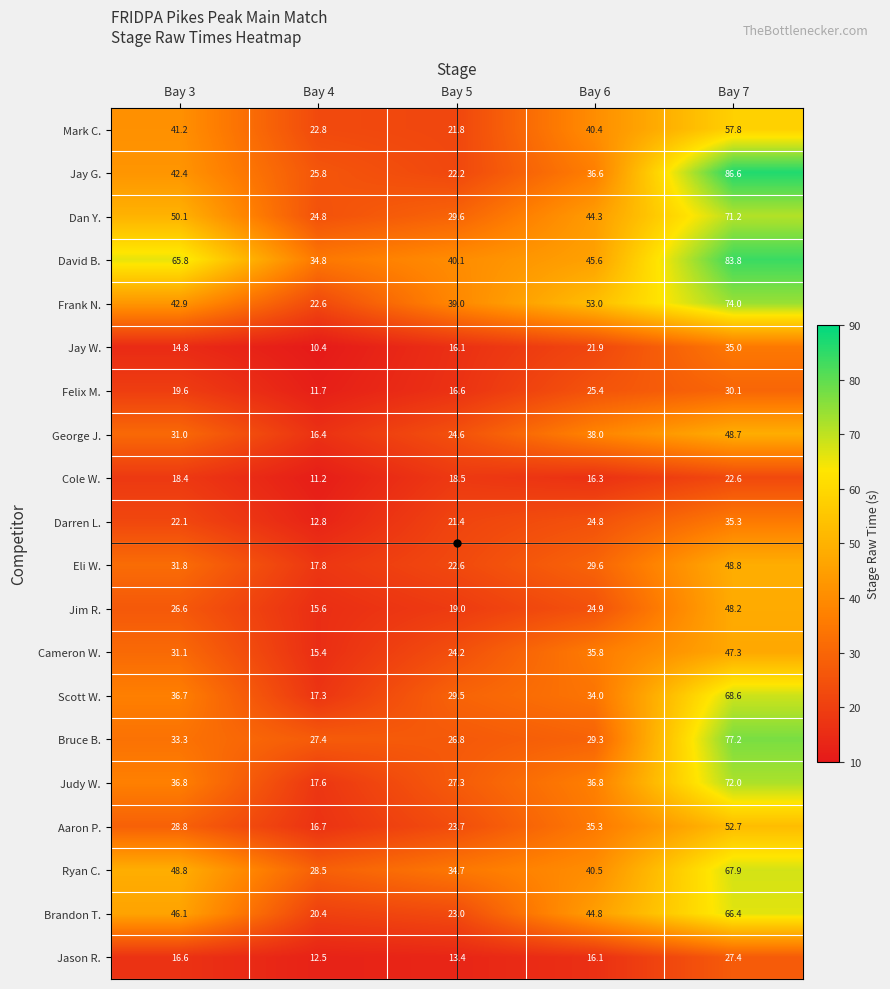

Which category has the highest value across all series?

Bay 7